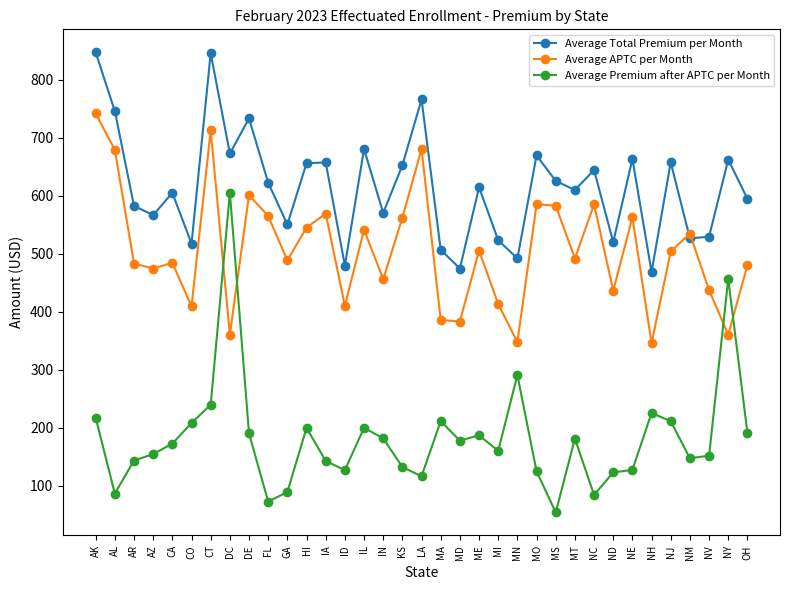

Is the value of Average APTC per Month at NC greater than the value of Average Total Premium per Month at MS?

No